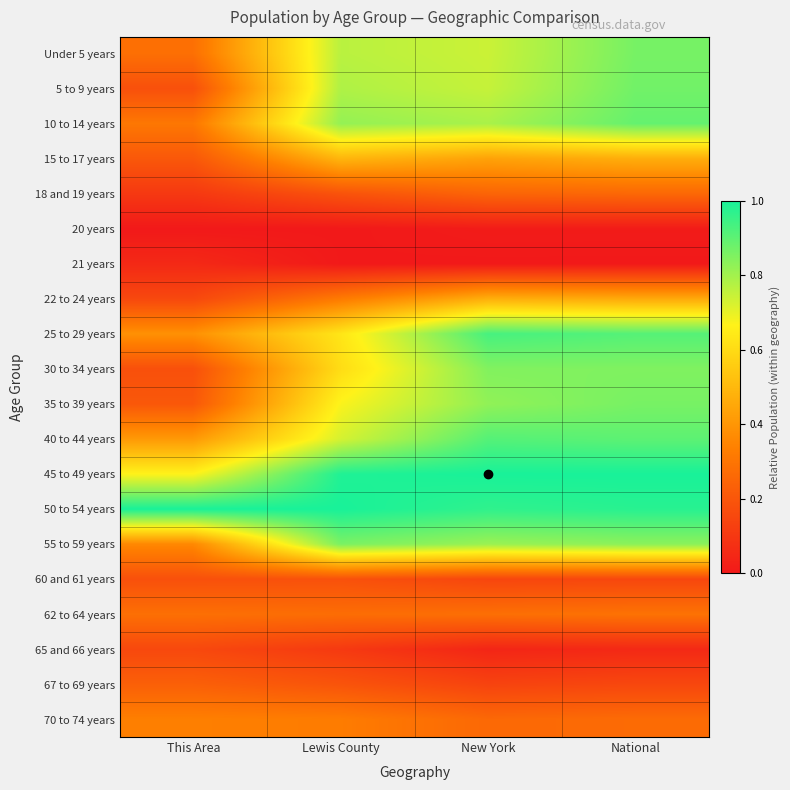

Which category has the highest value across all series?

New York